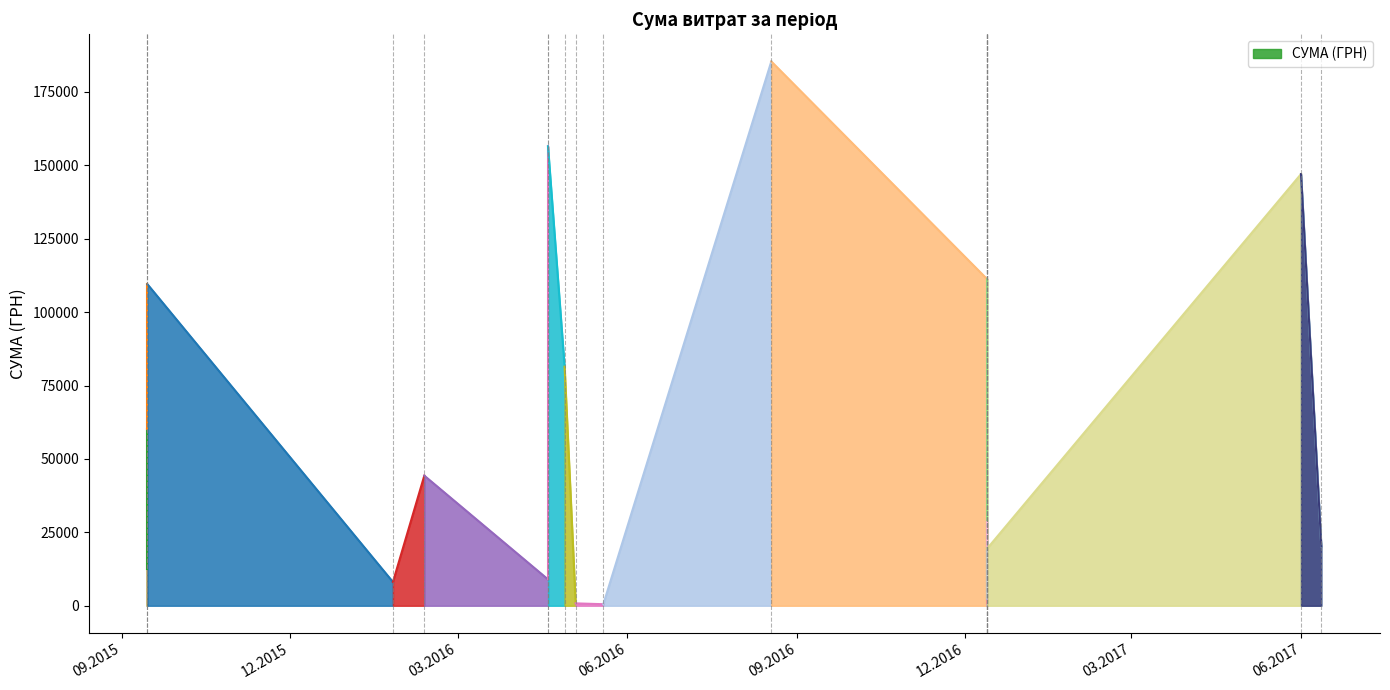

What is the change in value from 13.12.2016 to 15.09.2015?

+46416.2